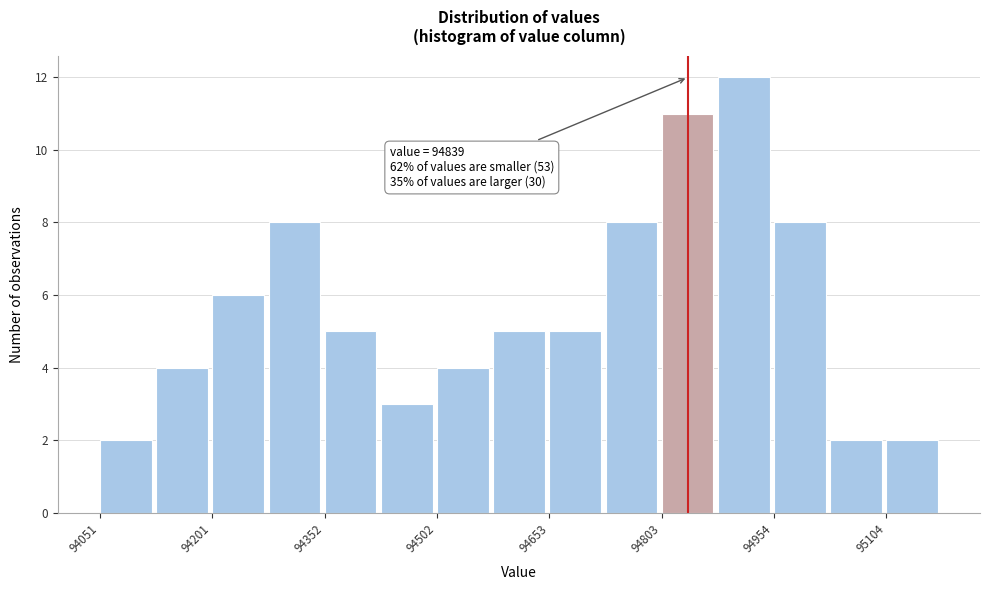

Around what value on the x-axis is the tallest bar? Give the approximate position of its centre, as read against the axis.

94920